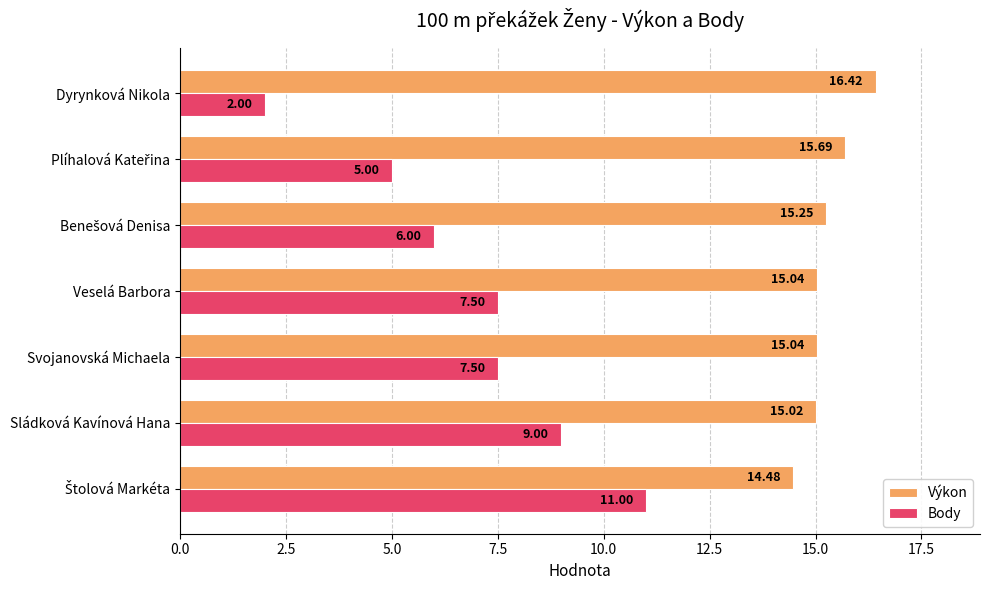

Which series has the largest total across all categories?

Výkon